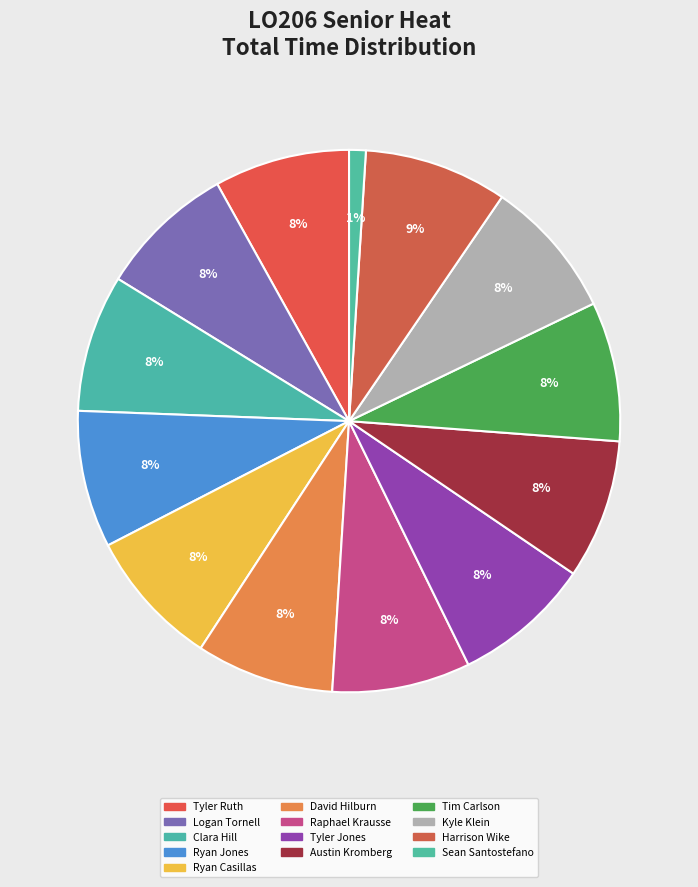

What is the ratio of the value at Ryan Casillas to the value at Austin Kromberg?

1.0